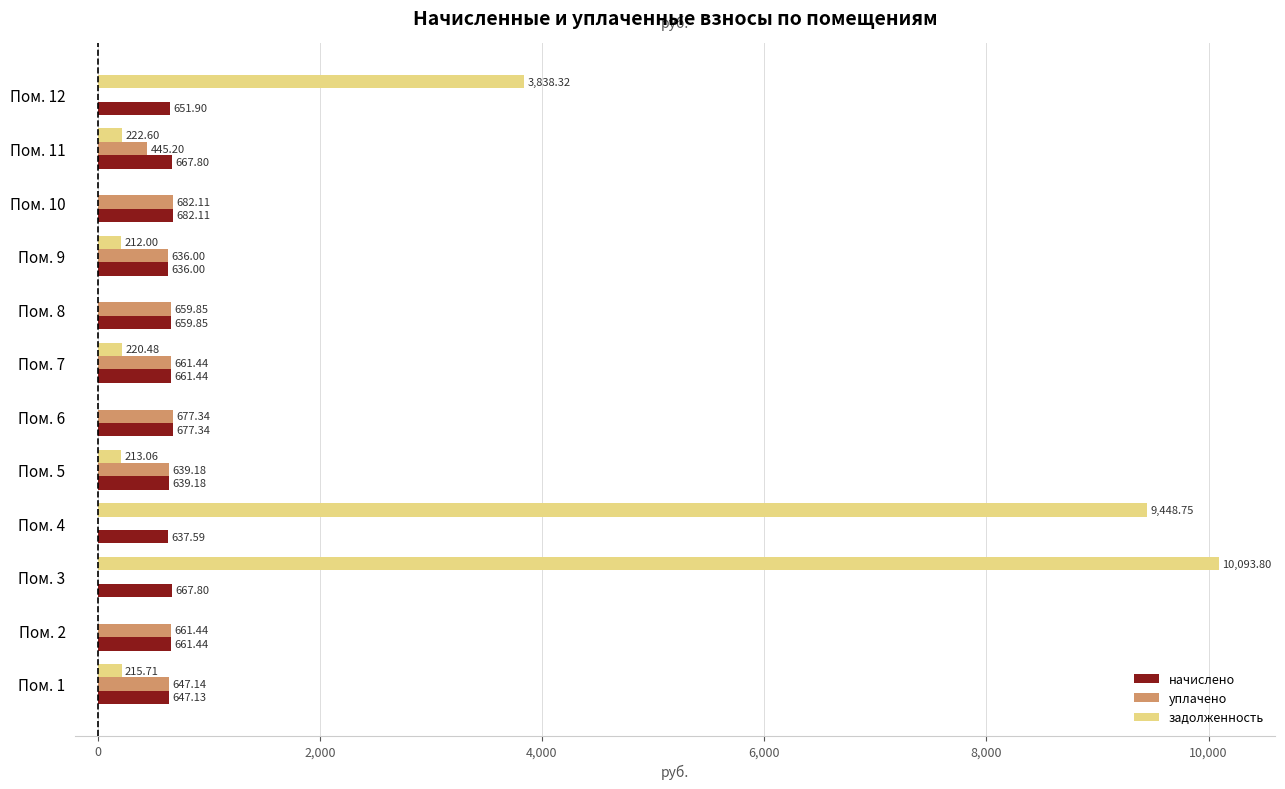

Which series changed the most between Пом. 2 and Пом. 12?

задолженность